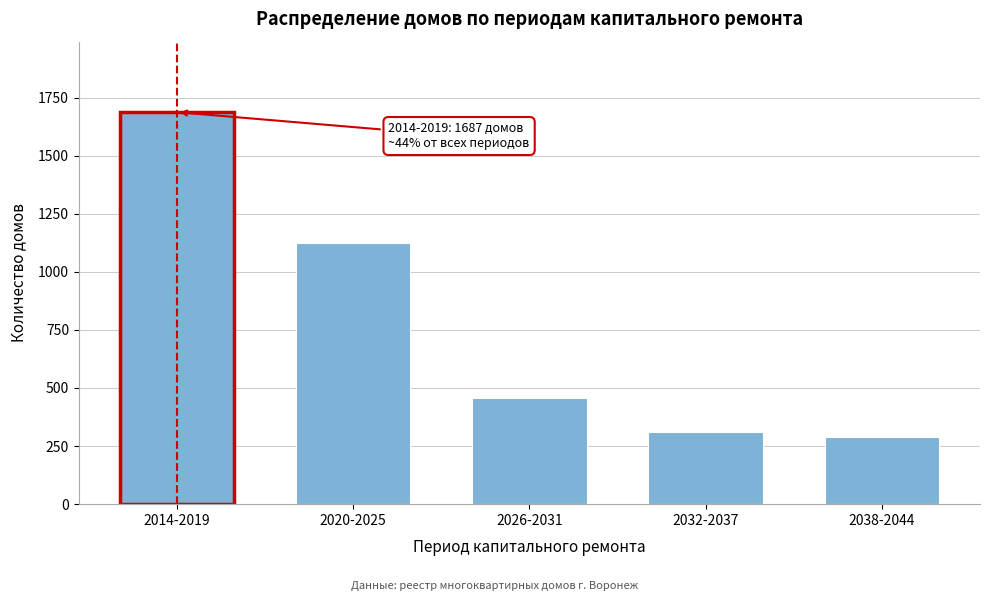

Reading left to right, extract all data points from this chart.

2014-2019=1687	2020-2025=1124	2026-2031=456	2032-2037=312	2038-2044=289